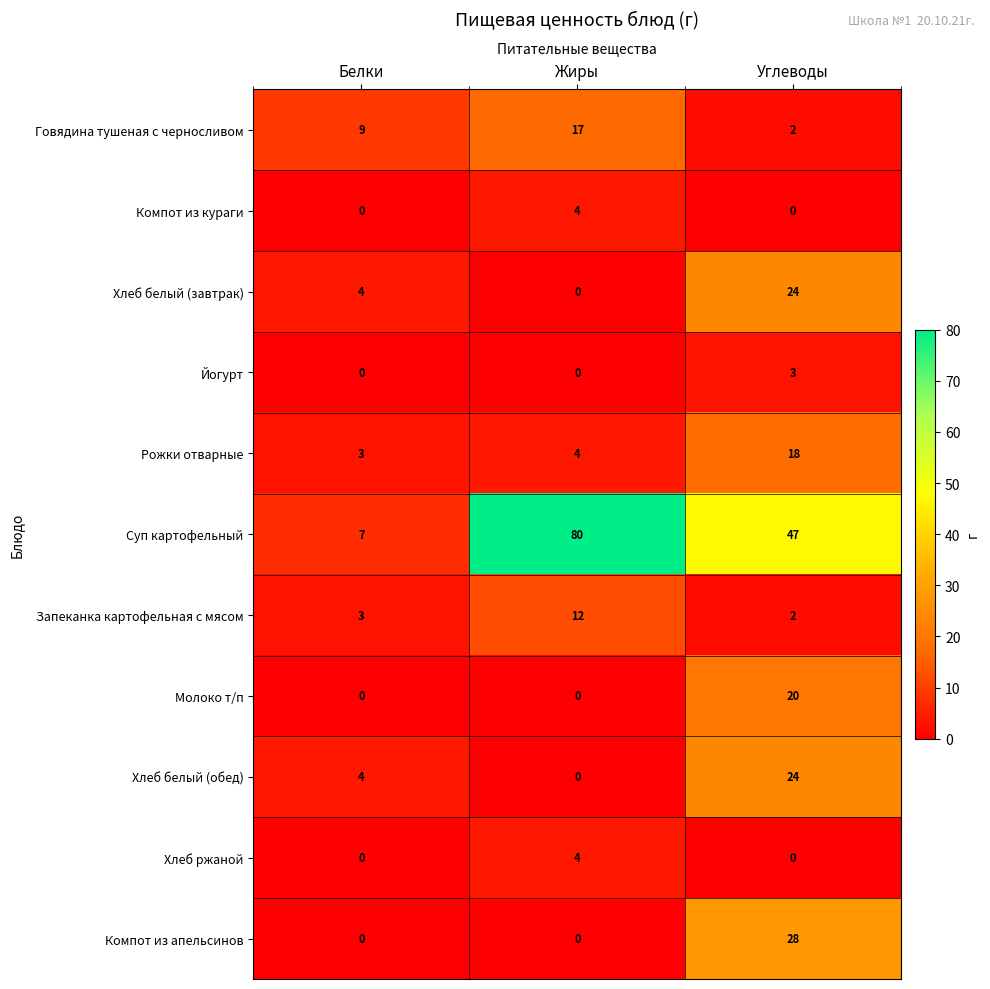

What is the difference between the highest and lowest values at Белки?

9